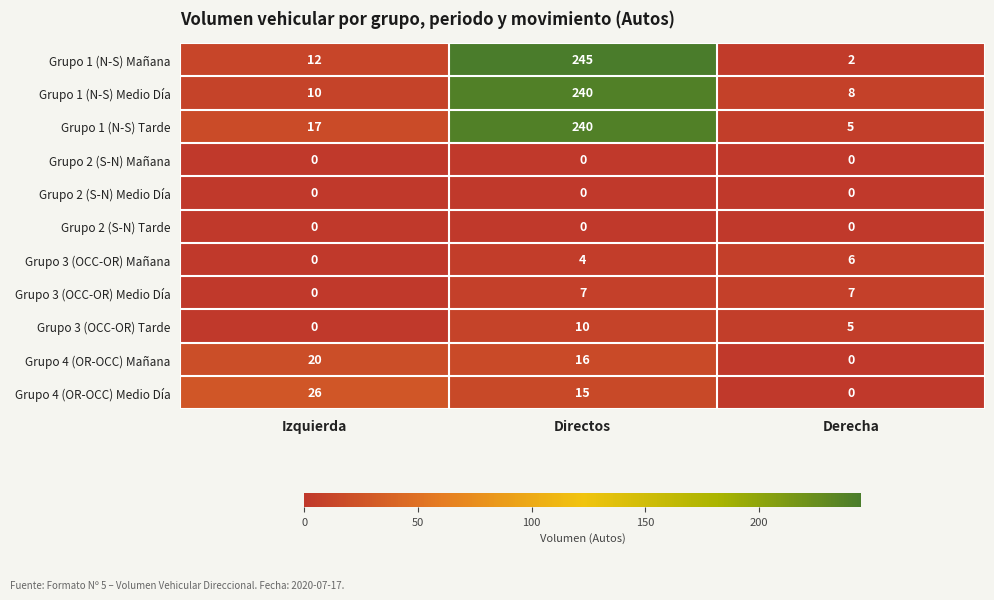

Between Directos and Derecha, which series saw the biggest shift?

Grupo 1 (N-S) Mañana